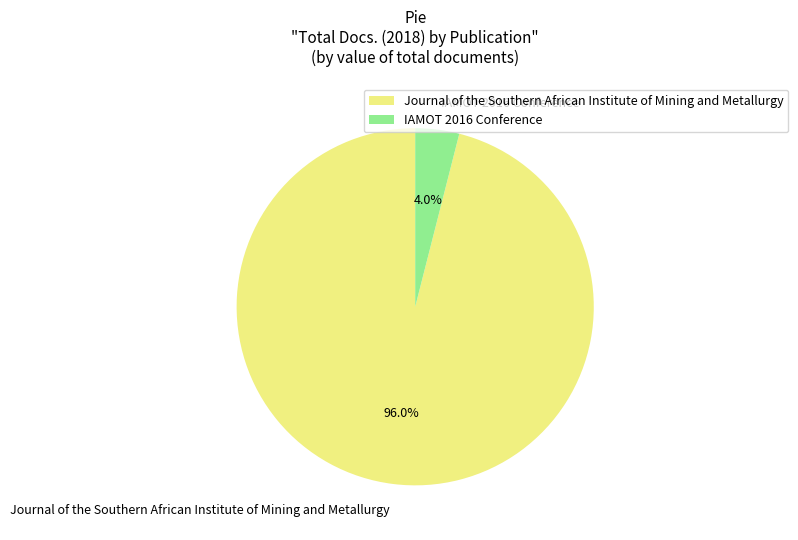

What percentage is the Journal of the Southern African Institute of Mining and Metallurgy slice, to the nearest percent?

96%